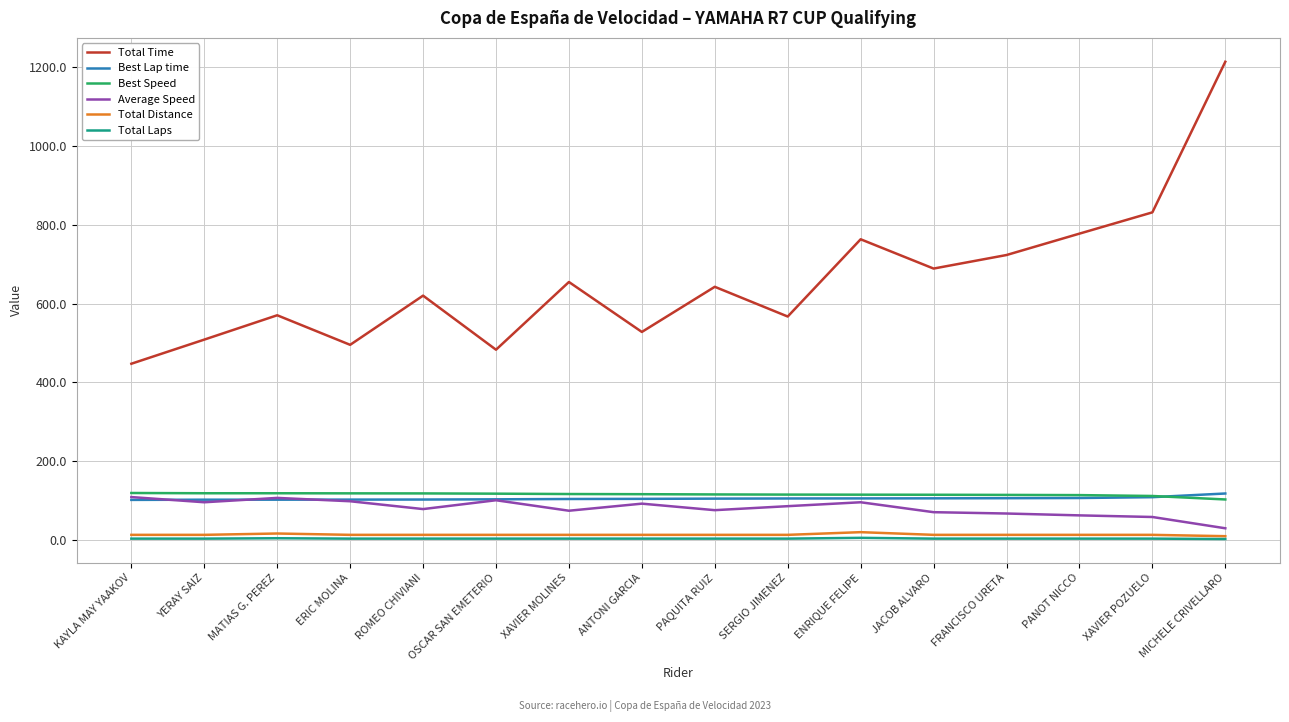

At which category is the sum across all series the highest?

MICHELE CRIVELLARO